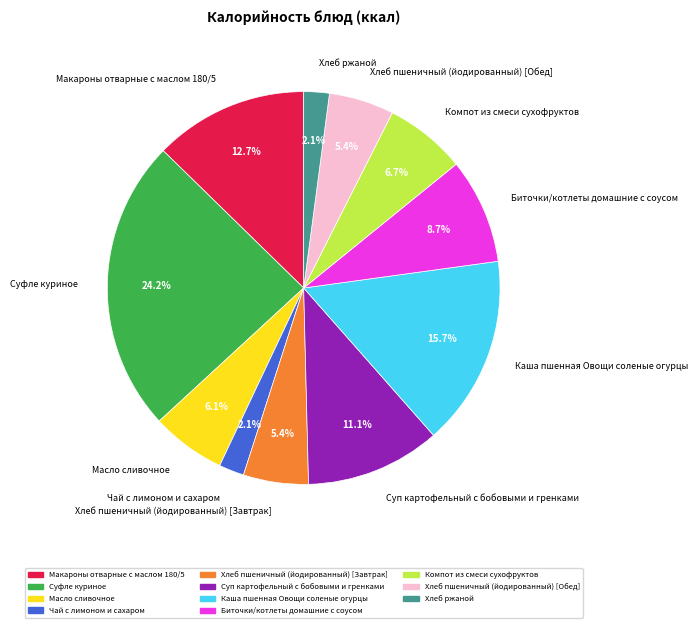

To the nearest percent, what is the combined percentage of Каша пшенная Овощи соленые огурцы and Суп картофельный с бобовыми и гренками?

27%